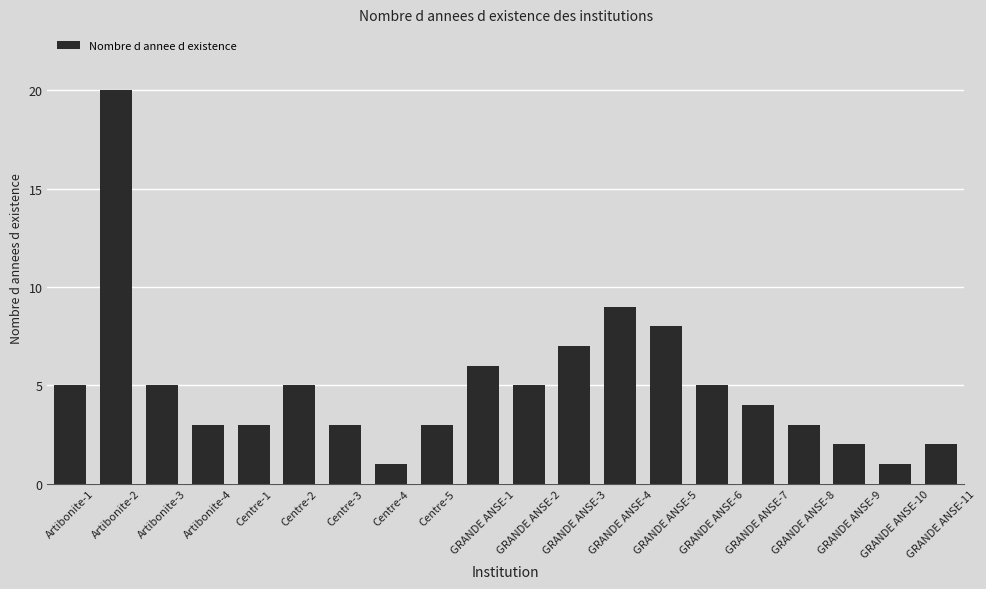

What is the sum of all values?

100